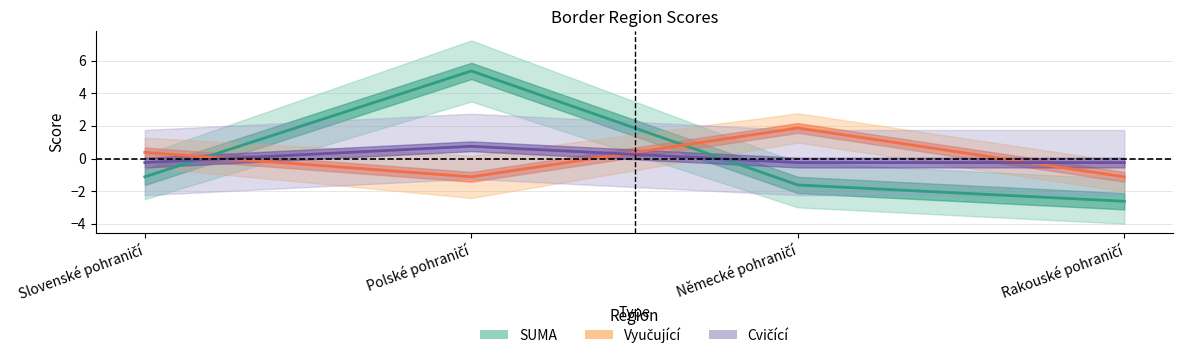

At which category does Cvičící reach its first local peak?

Polské pohraničí